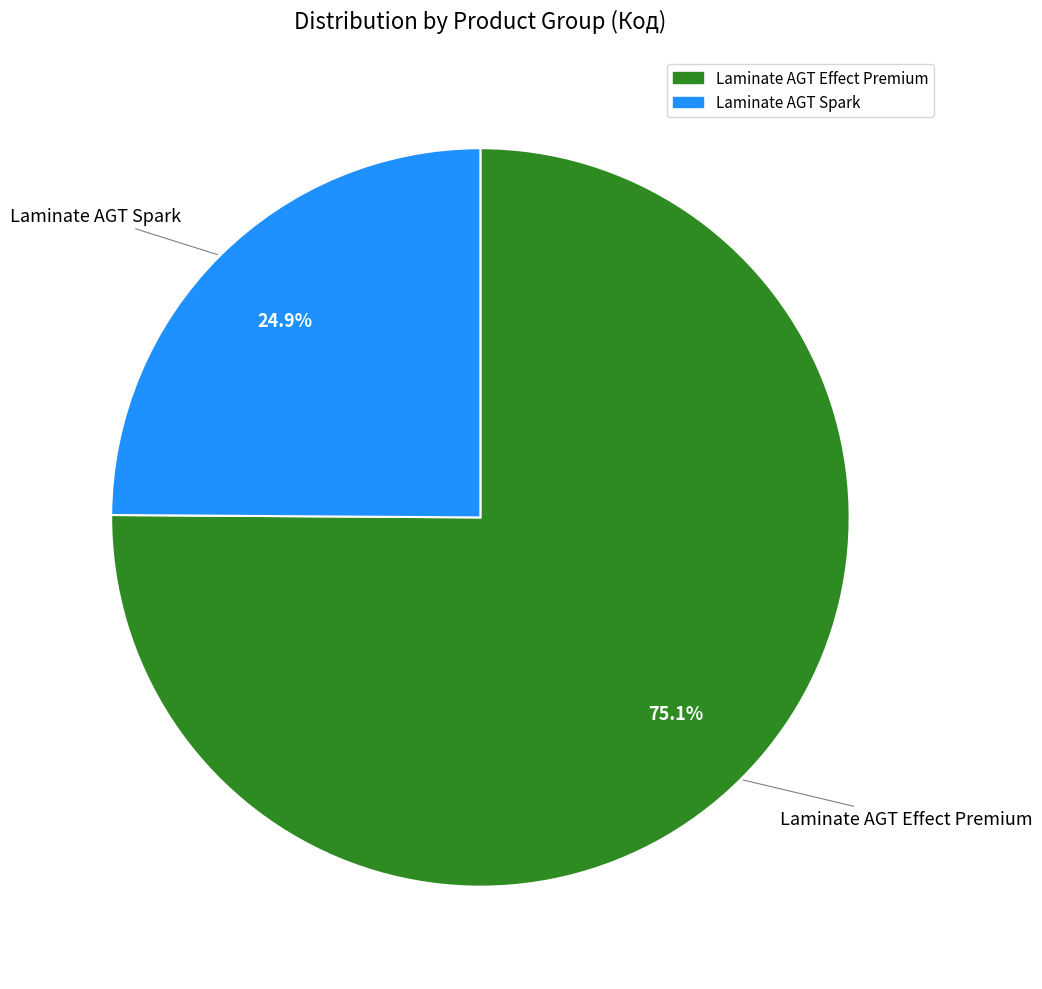

Does any single category account for the majority?

Yes